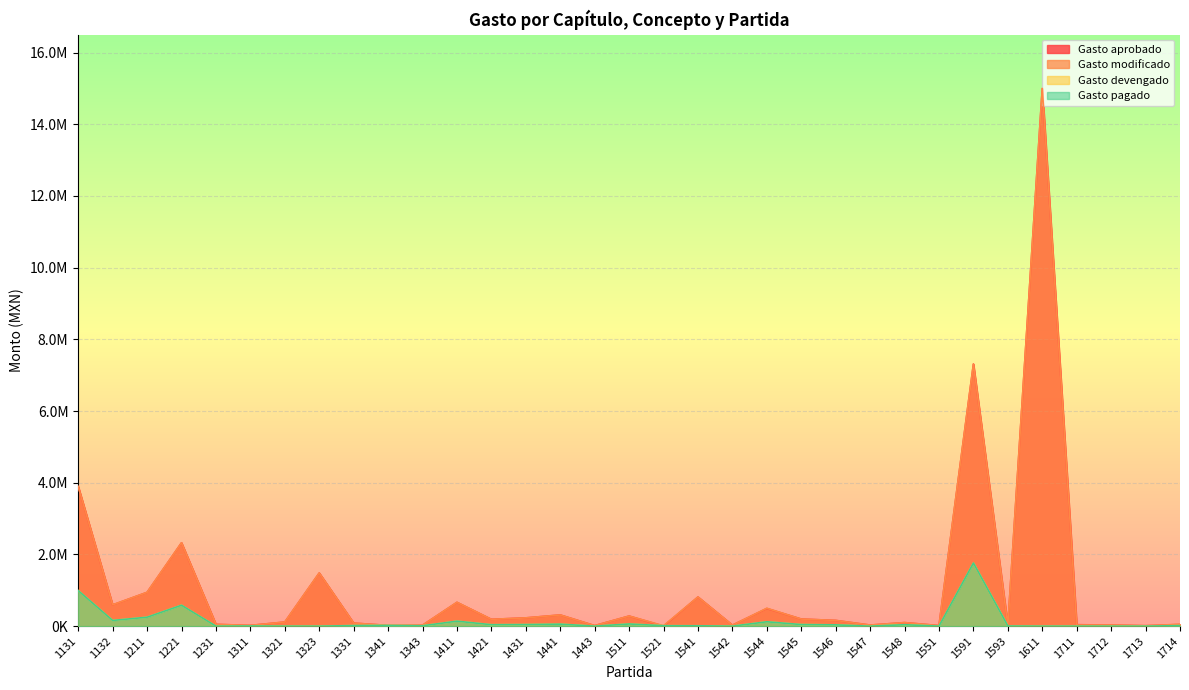

After their last crossing, which series has the higher values: Gasto aprobado or Gasto devengado?

Gasto aprobado